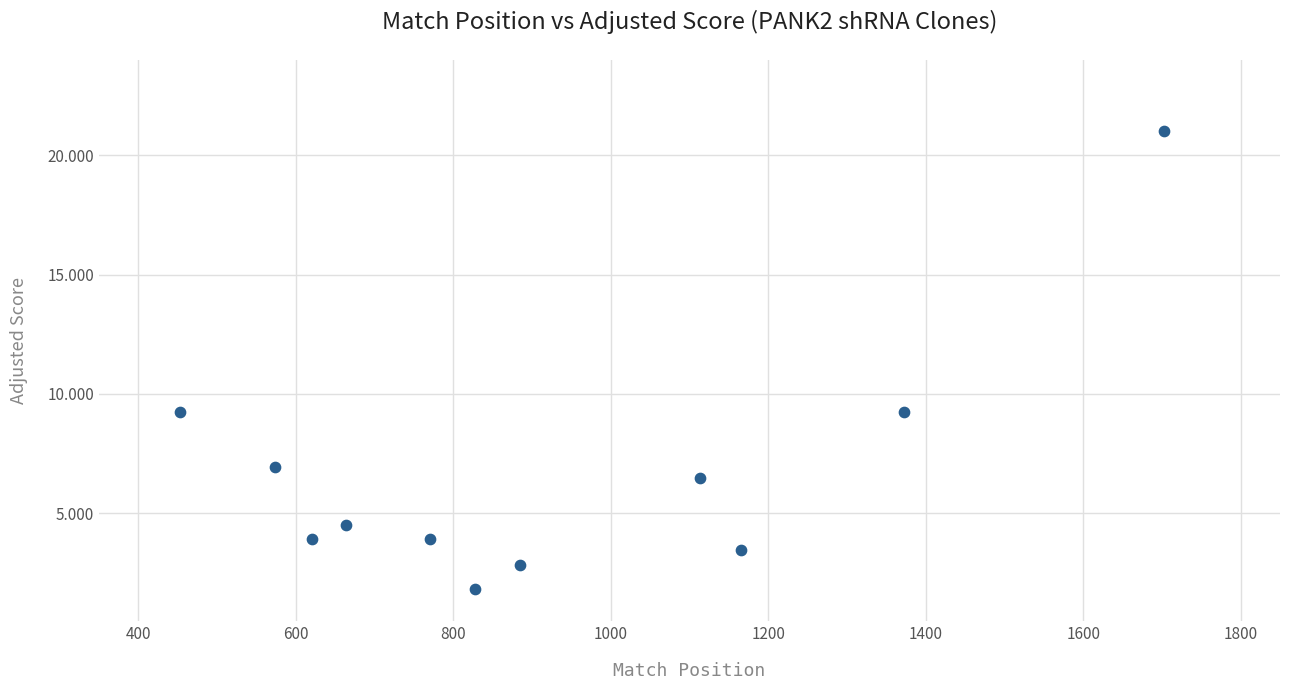

What is the average Y value?

6.7